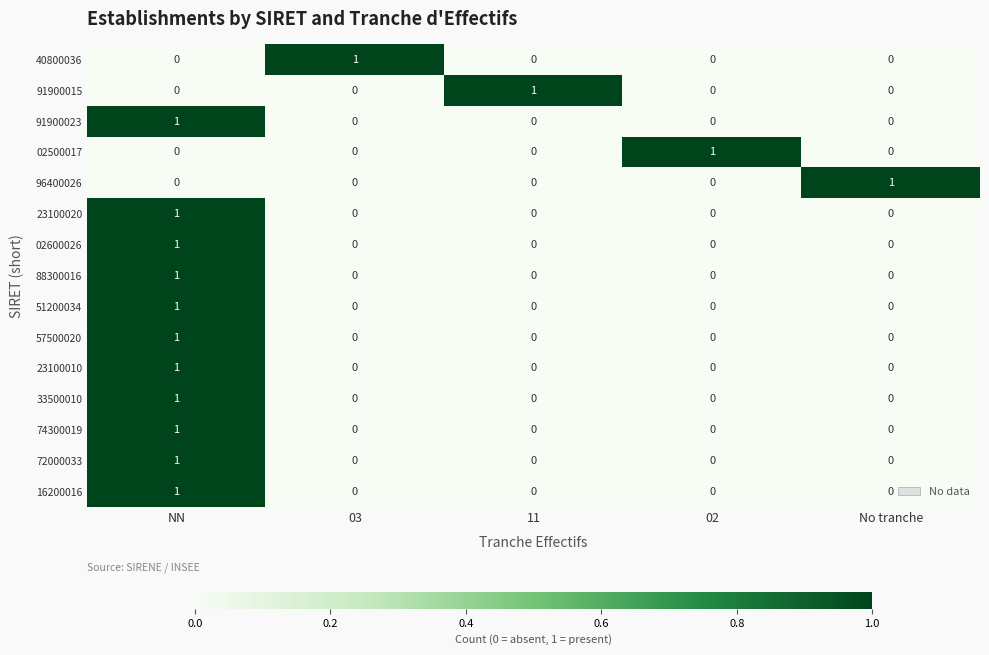

True or false: 91900023 has a value of 1 at 11.

False